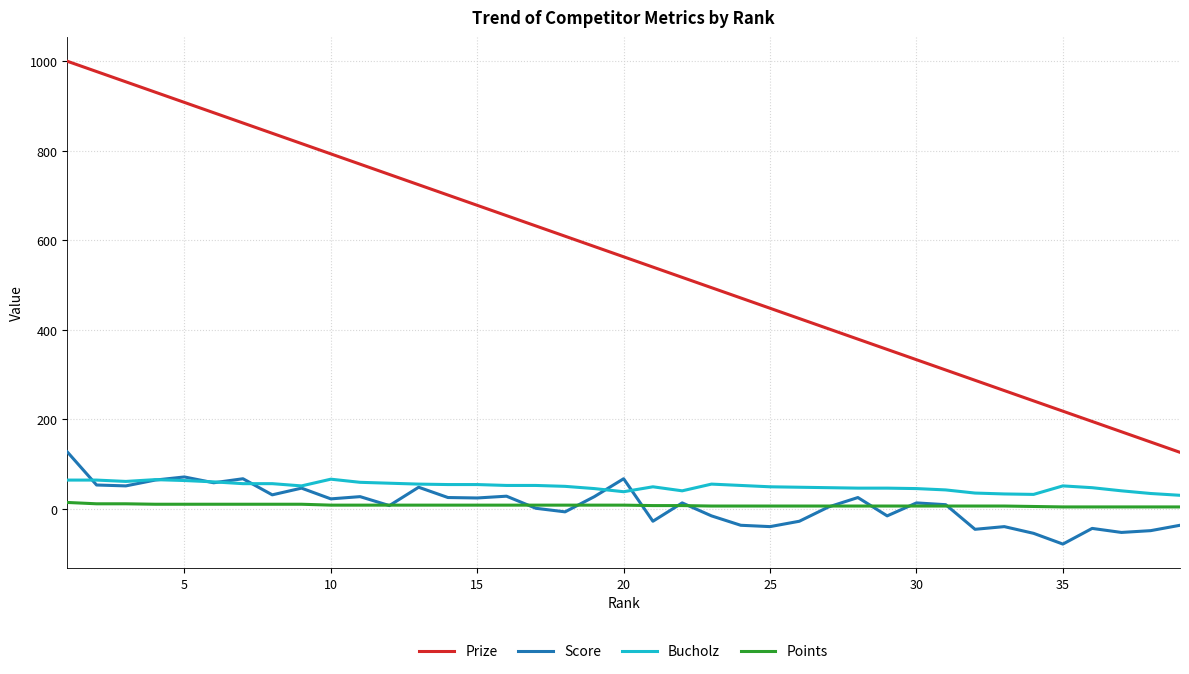

Rank the series by their maximum value, from lowest to highest.

Points, Bucholz, Score, Prize